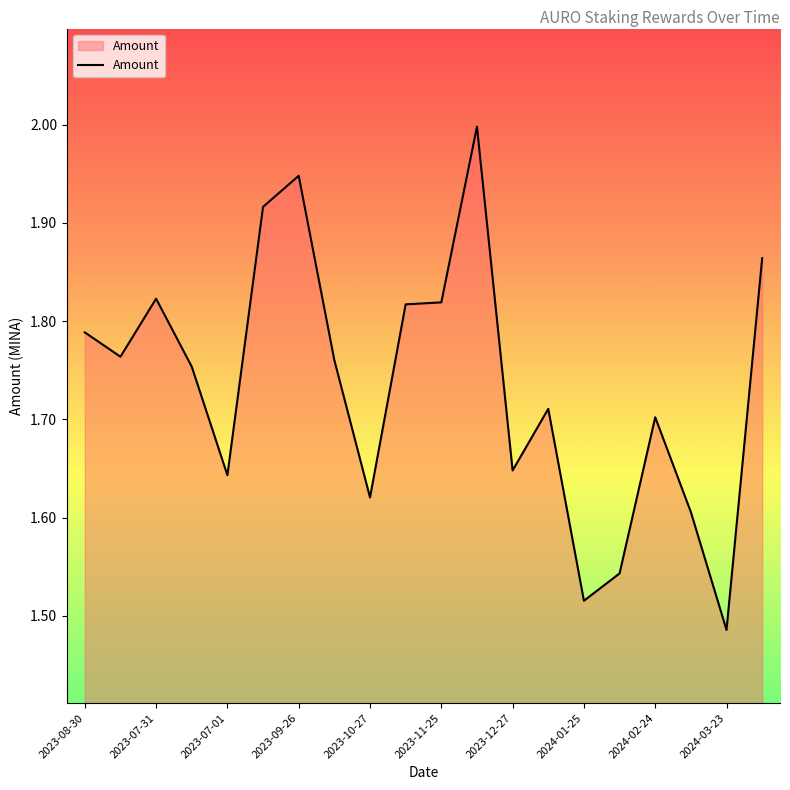

What is the difference between the maximum and minimum values?

0.5